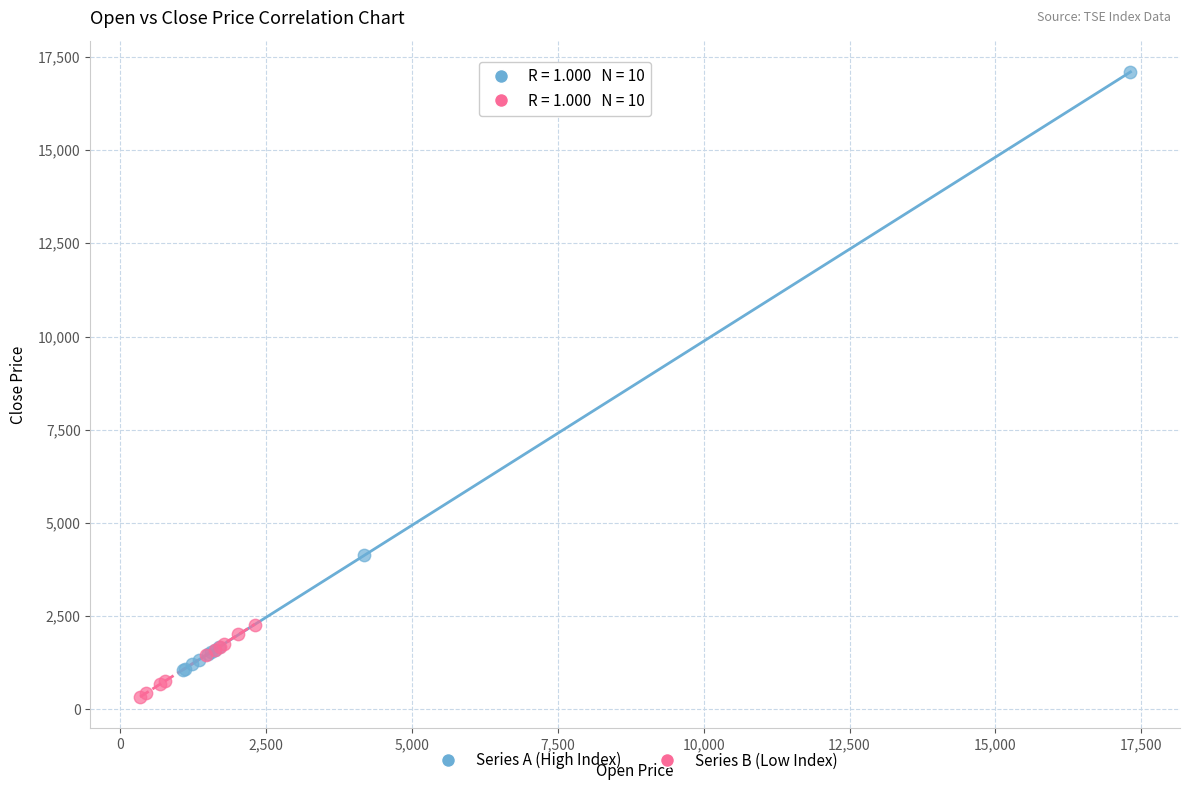

Which series reaches the maximum Y coordinate?

Series A (High Index)